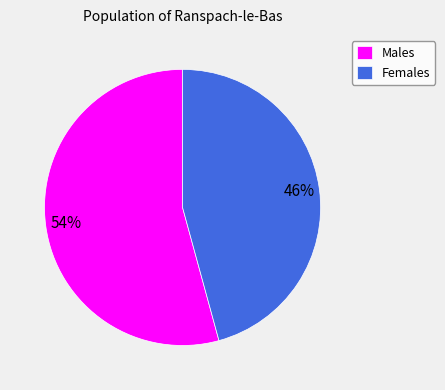

Which has a higher value, Males or Females?

Males